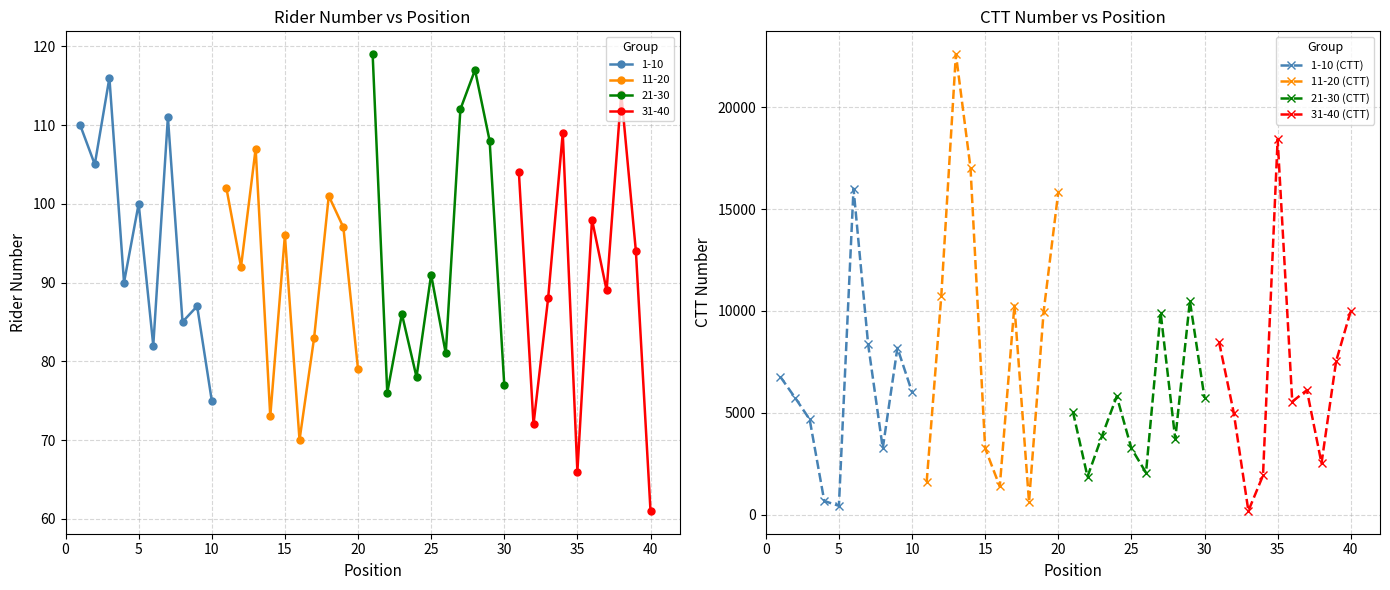

How many interior local peaks does the 1-10 (CTT) series have?

2